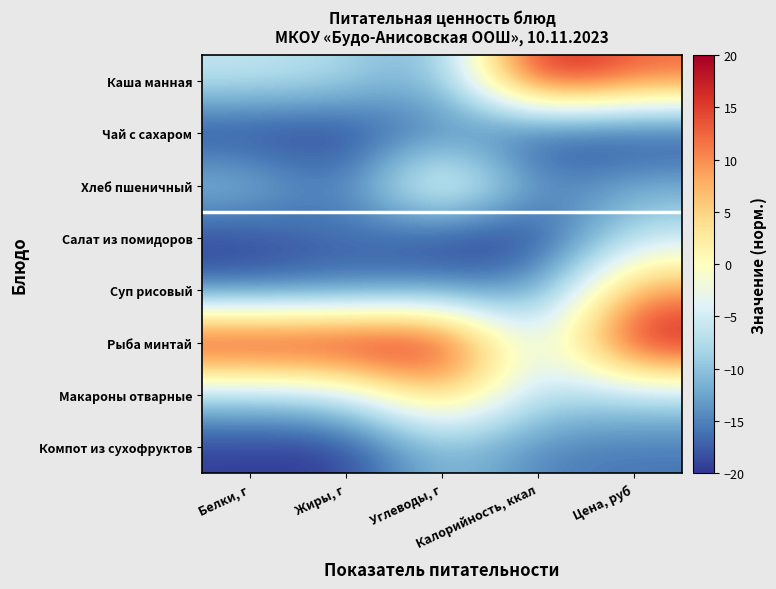

Which series has the largest range (max minus min)?

Каша манная